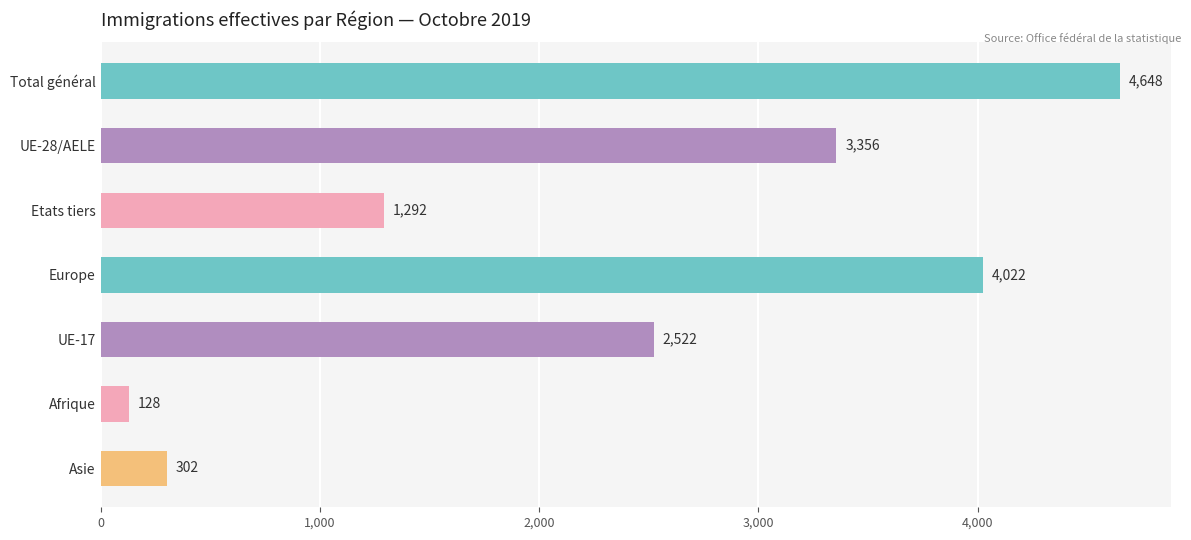

What is the sum of all values?

16270